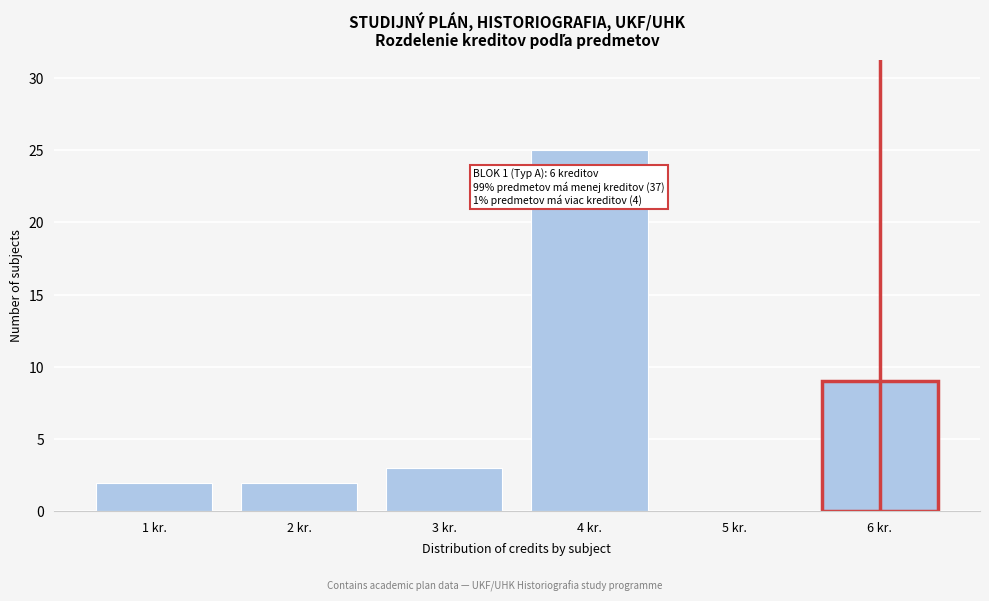

Over which range of the x-axis is the bar tallest?

3.5 to 4.5